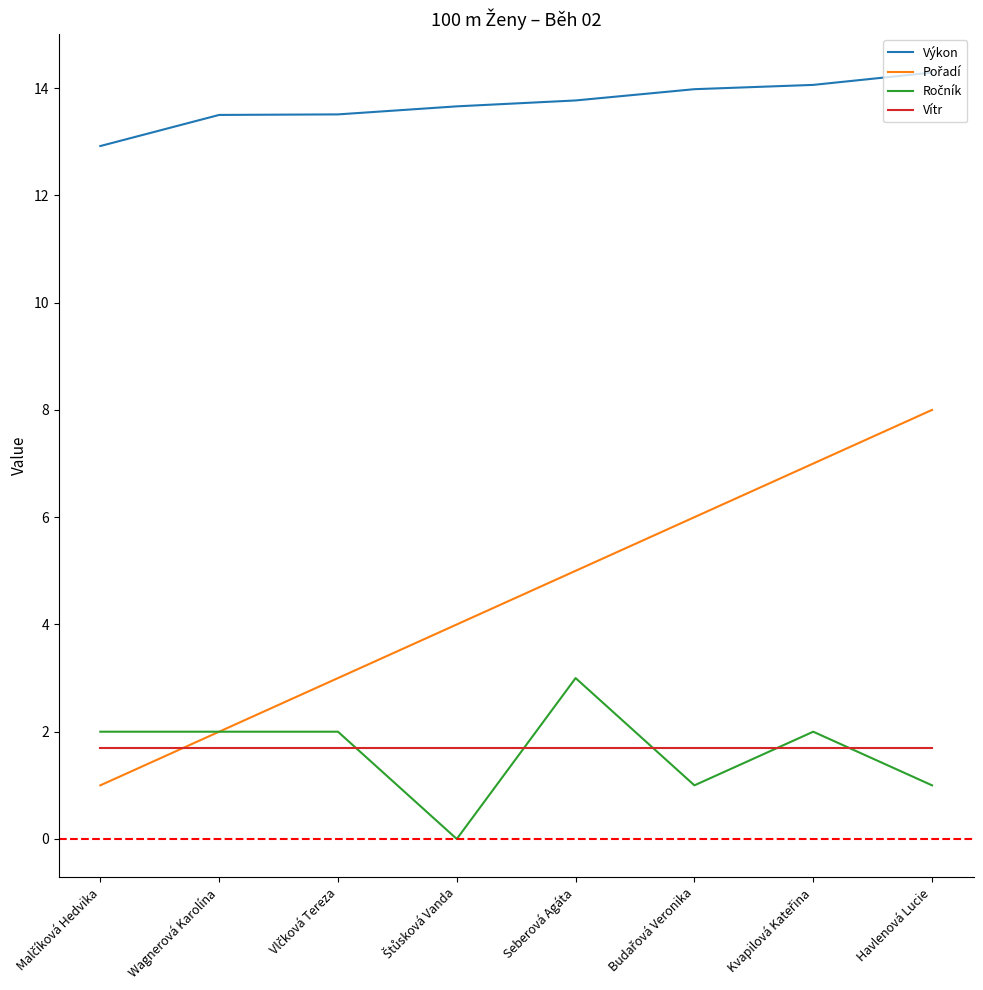

What is the maximum value shown in the chart?

14.3